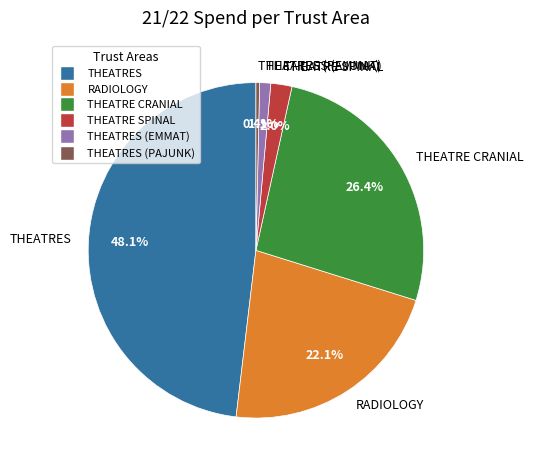

To the nearest percent, what is the difference between the largest and smallest slice percentages?

48%